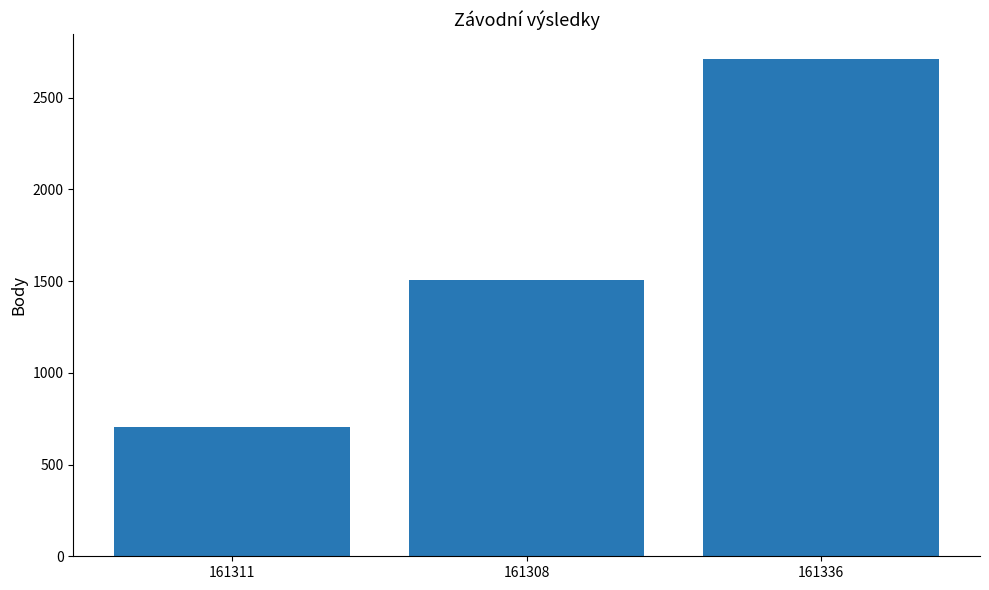

What is the average value?

1641